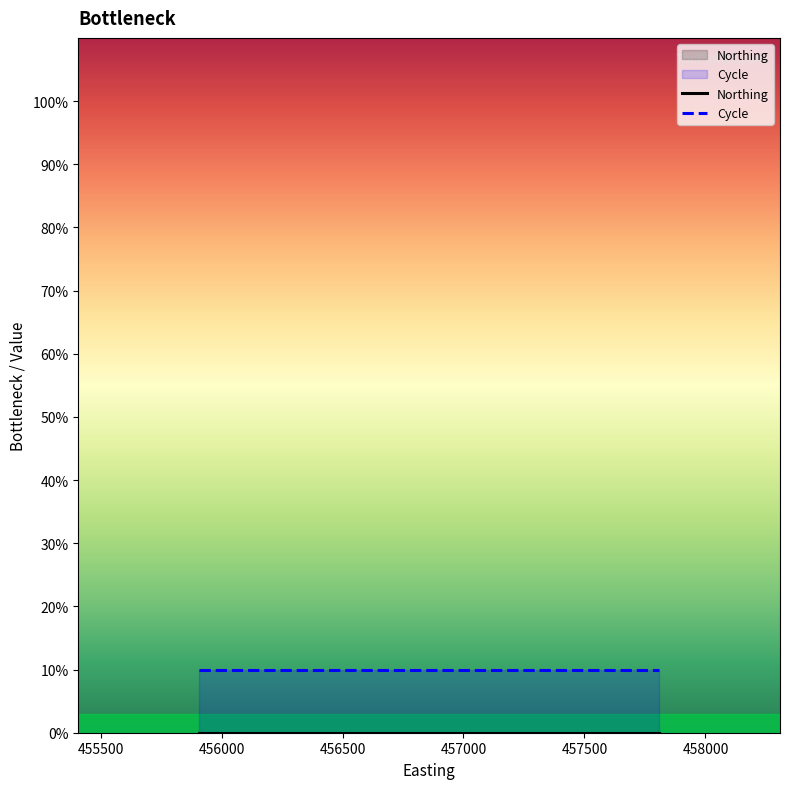

How many lines are shown in the chart?

2